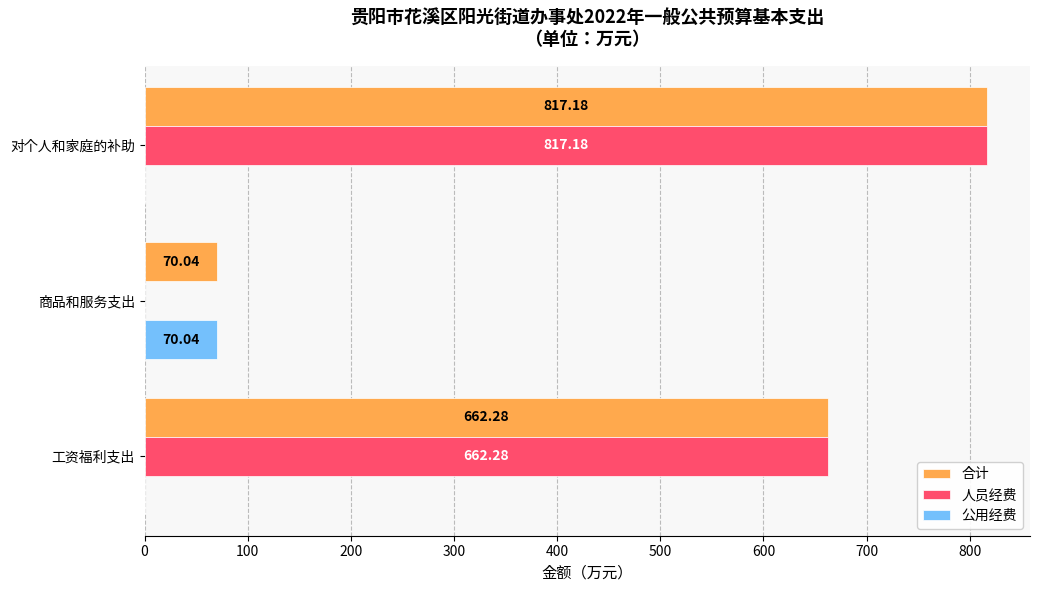

What is the sum of all 公用经费 values?

70.0